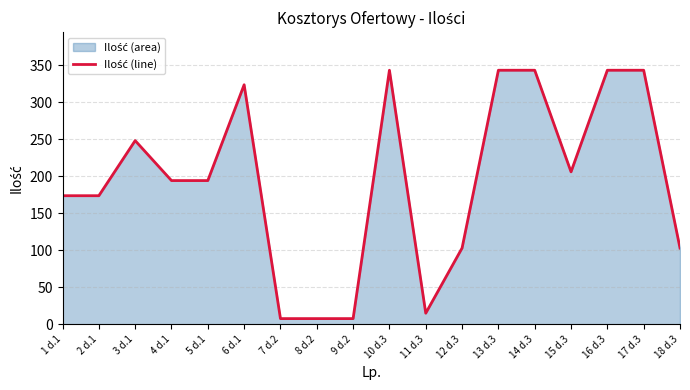

How many interior local valleys (lower than both neighbors) does the data have?

2